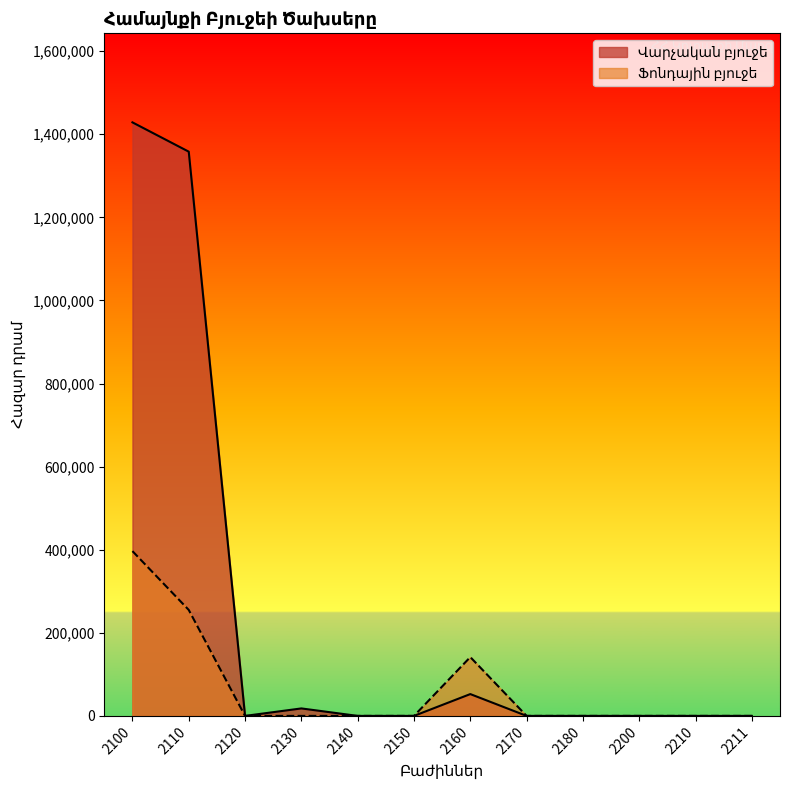

Which series has the largest range (max minus min)?

Վարչական բյուջե